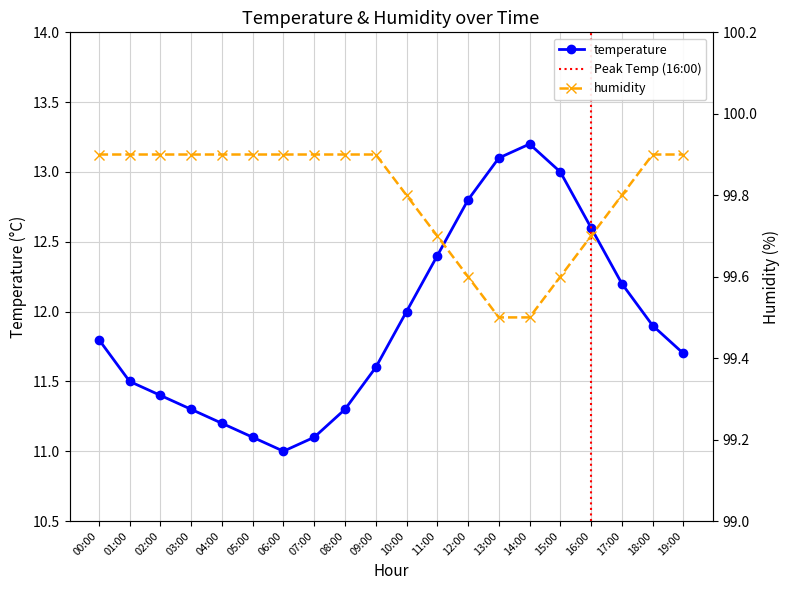

What is the sum of the temperature values at 16:00 and 06:00?

23.6